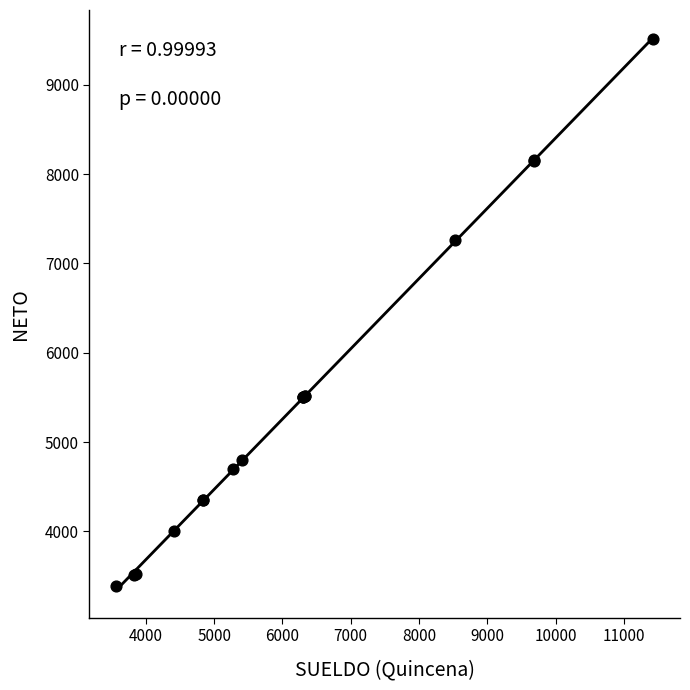

What Y value in the scatter plot is closest to 6449?

7256.9